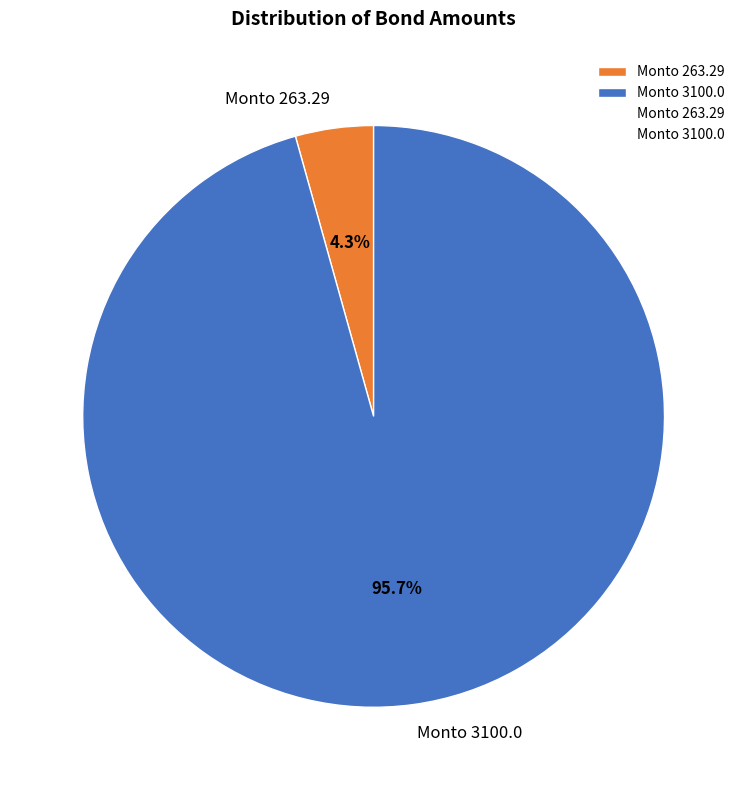

Which category has the biggest portion of the pie?

Monto 3100.0